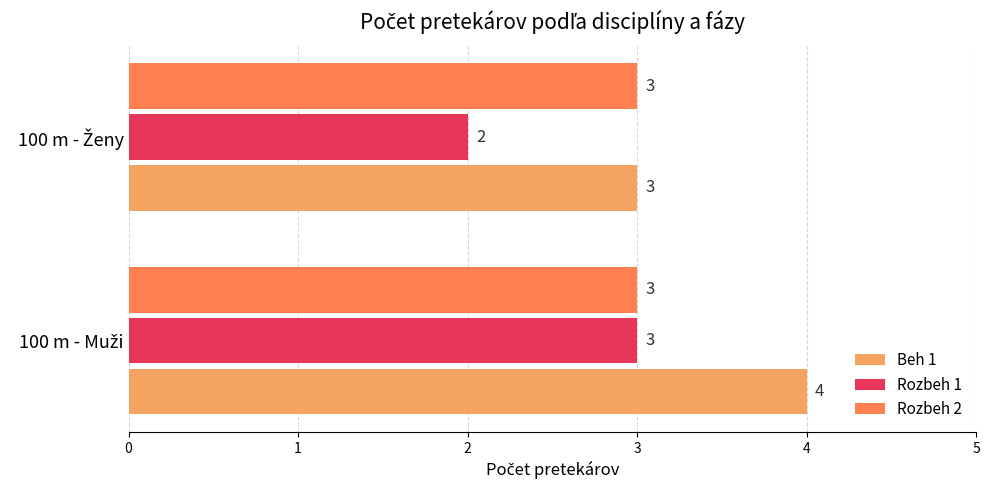

How many data points in Beh 1 are less than 4?

1